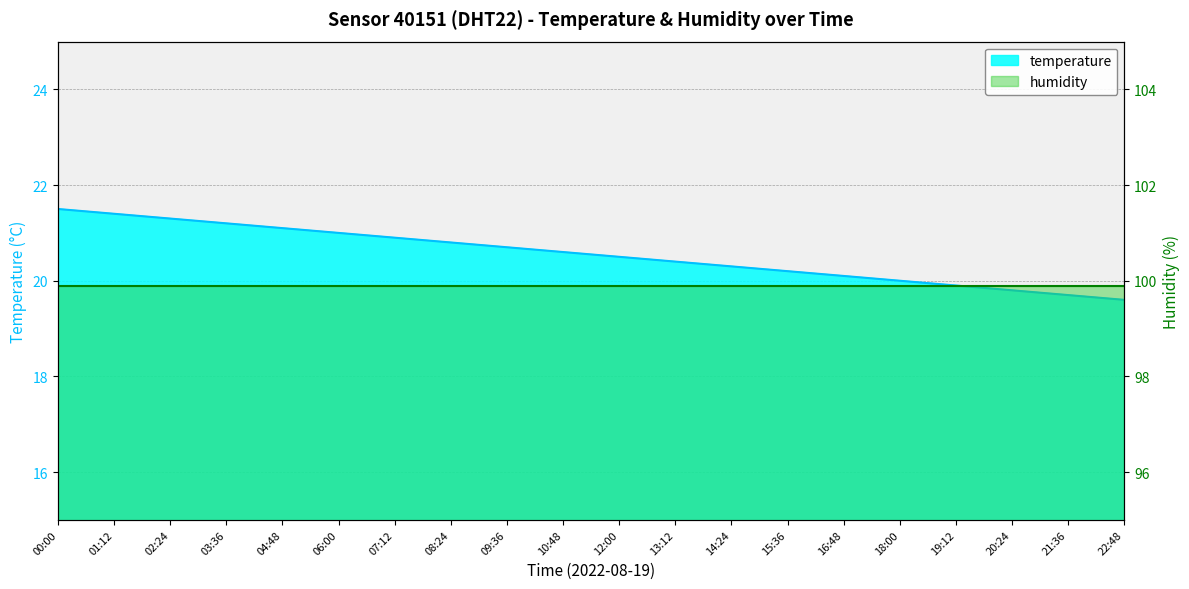

Reading left to right, extract all data points from this chart.

21.5	21.4	21.3	21.2	21.1	21.0	20.9	20.8	20.7	20.6	20.5	20.4	20.3	20.2	20.1	20.0	19.9	19.8	19.7	19.6